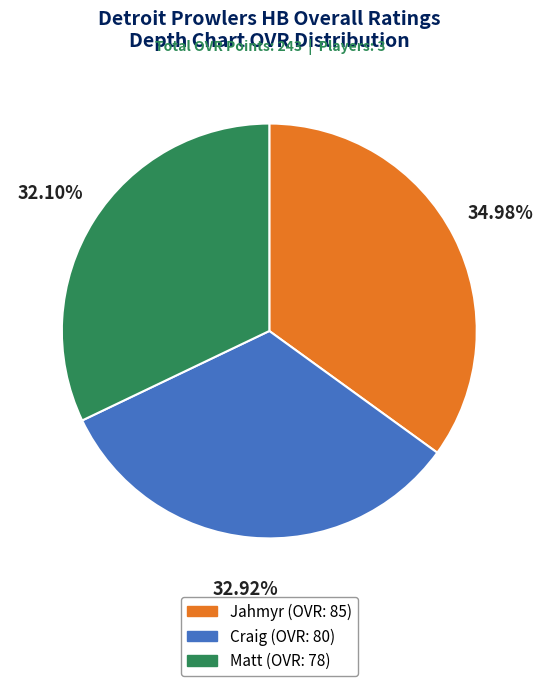

Combined, do Matt and Jahmyr account for over 50%?

Yes